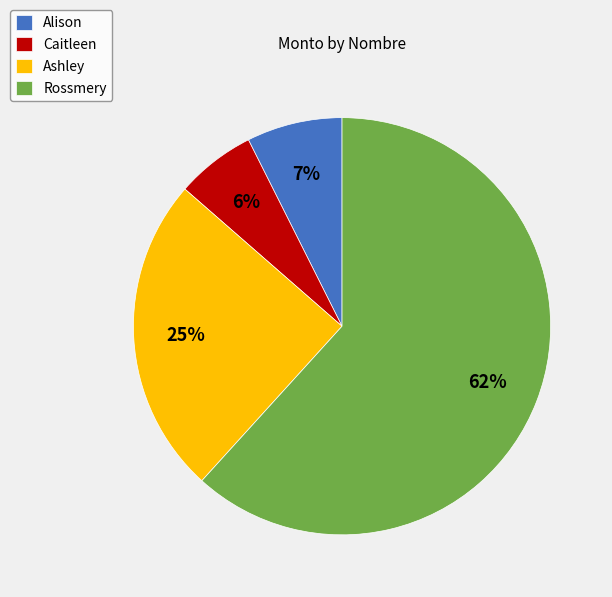

Which category has the smallest portion of the pie?

Caitleen